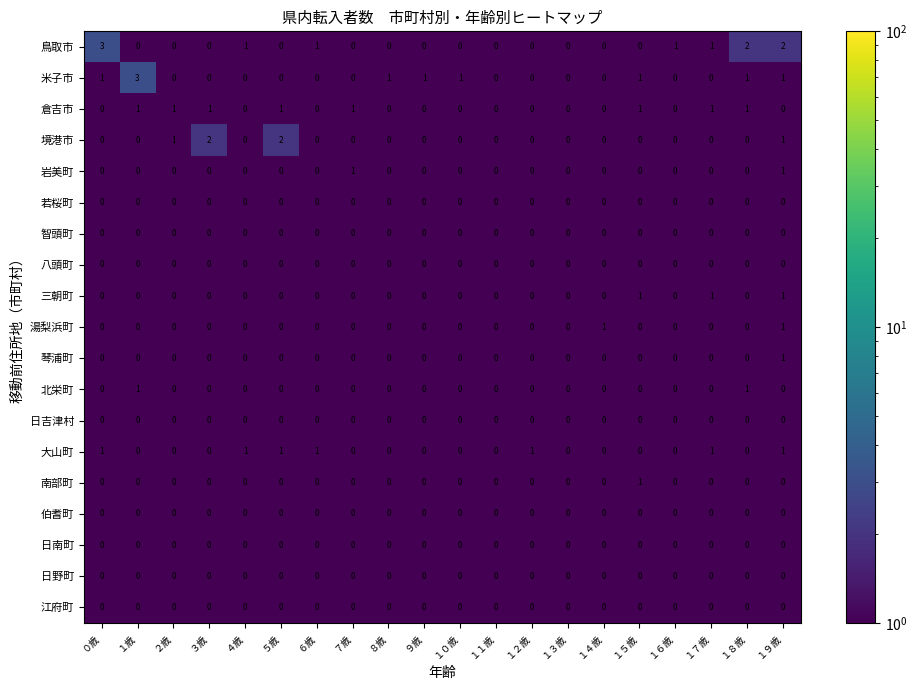

The 岩美町 series shows 1 at ３歳. True or false?

False